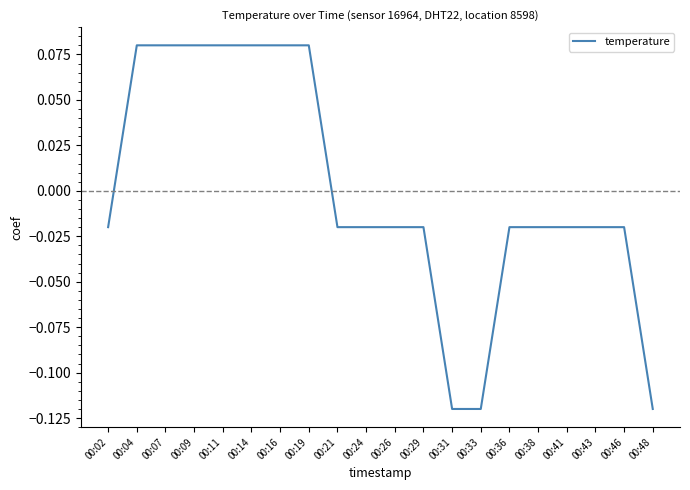

Where does the data first go above 0?

00:04